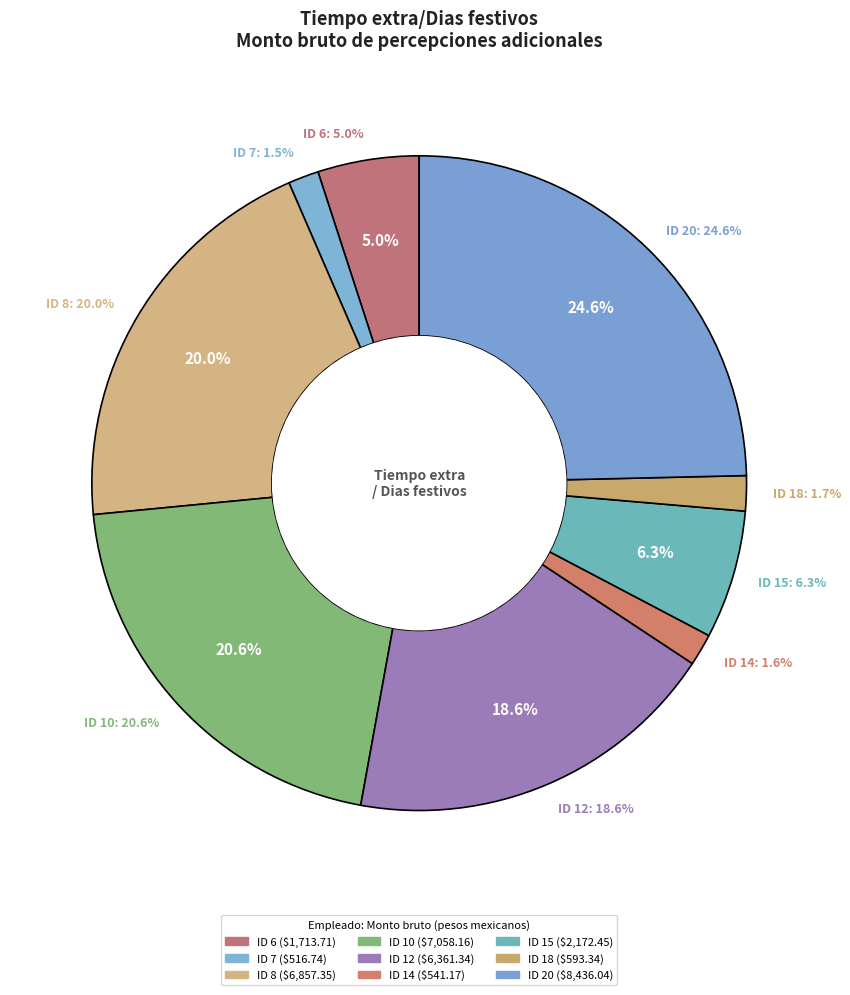

Is there any slice that represents more than half of the pie?

No